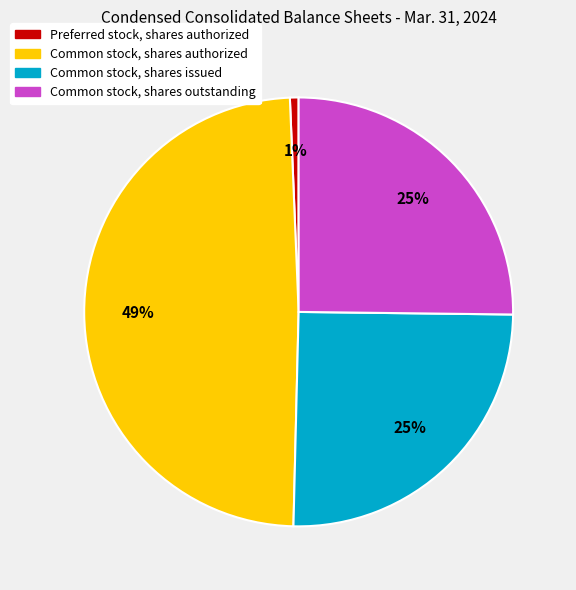

To the nearest percent, what percentage of the pie is Common stock, shares issued?

25%